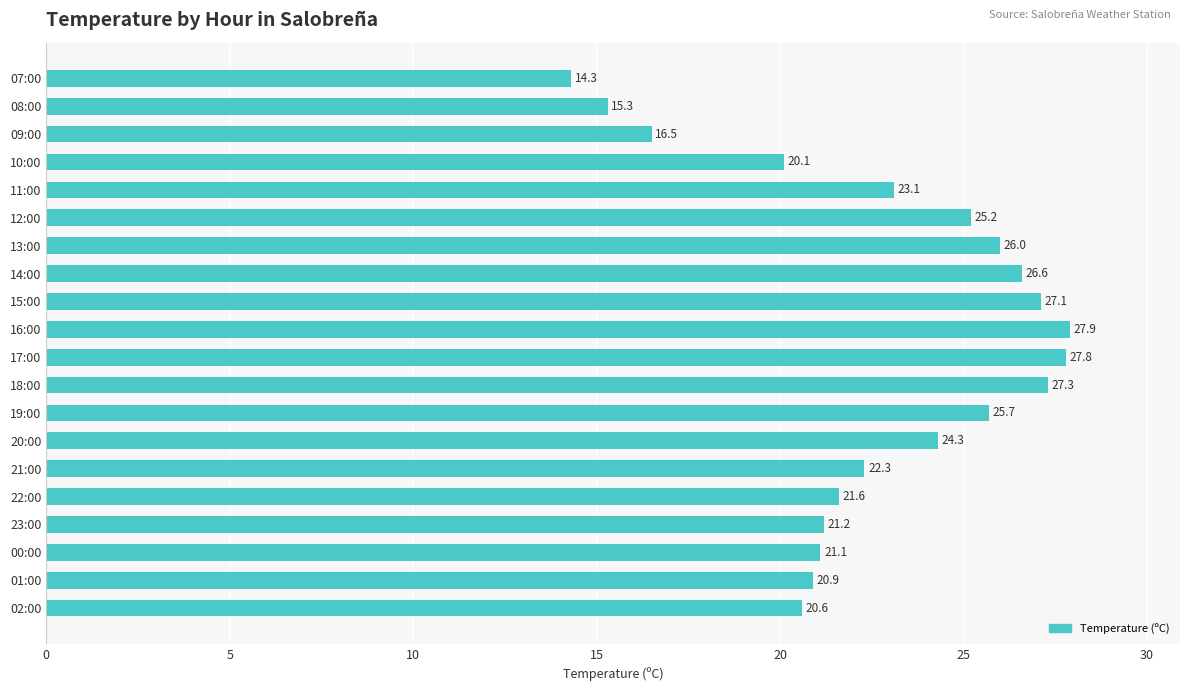

What is the difference between the second highest and minimum values?

13.5